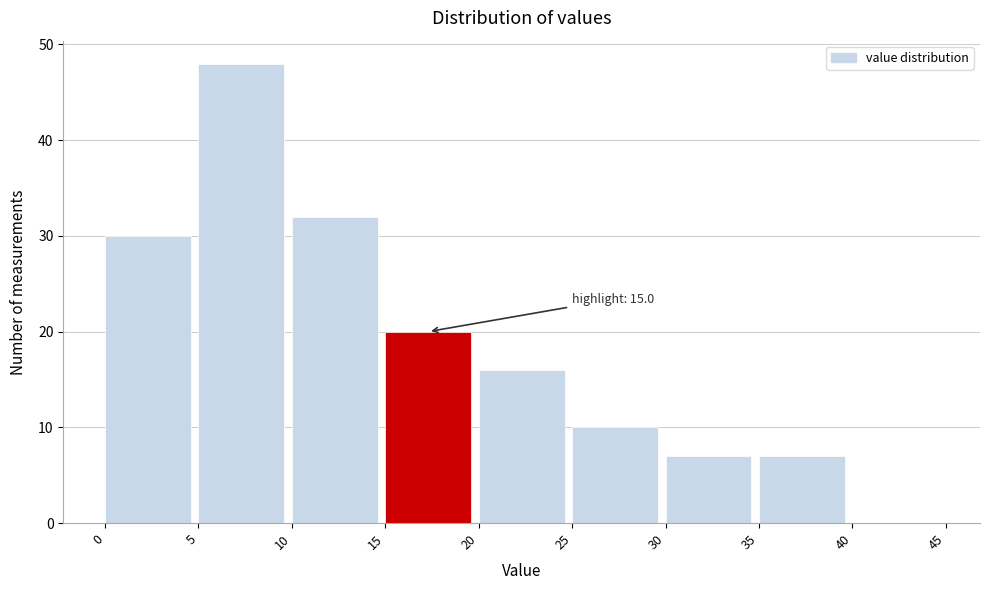

Over which range of the x-axis is the bar tallest?

5 to 10